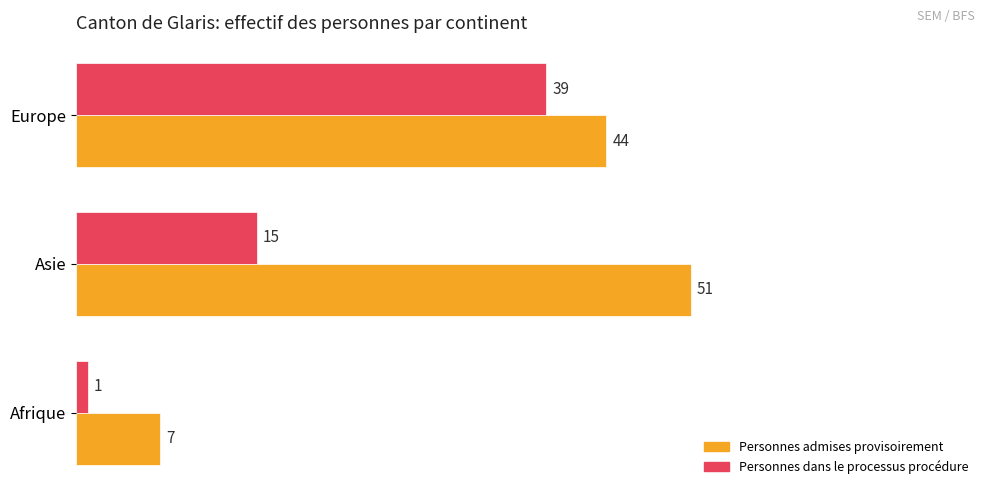

Is the value of Personnes admises provisoirement at Asie greater than the value of Personnes dans le processus procédure at Afrique?

Yes